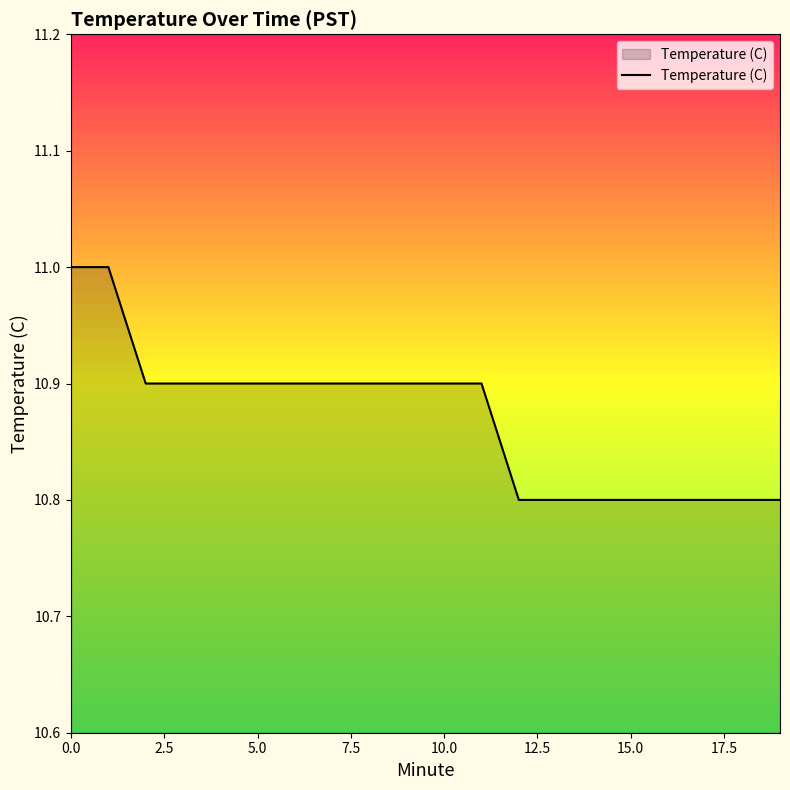

What is the maximum value shown in the chart?

11.0